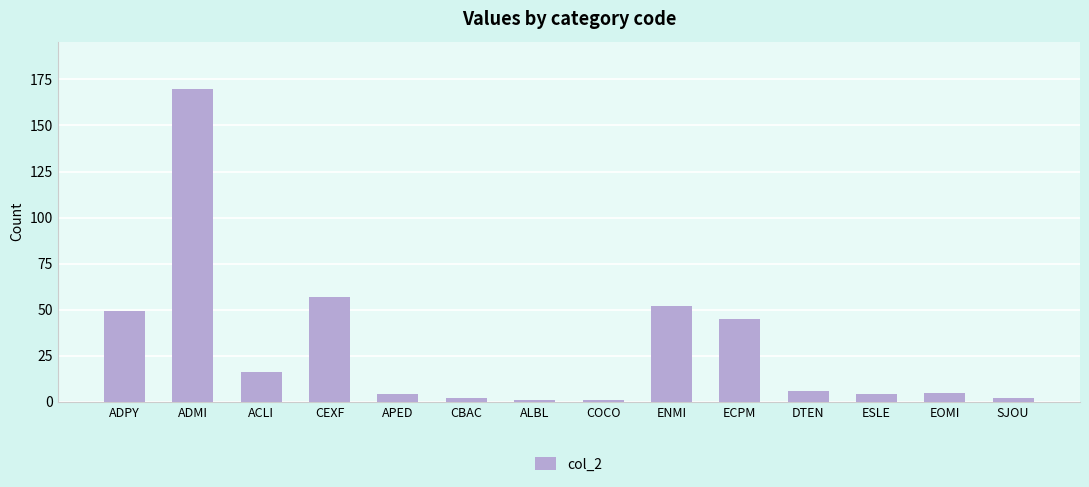

The chart shows a value of 1 at COCO. True or false?

True